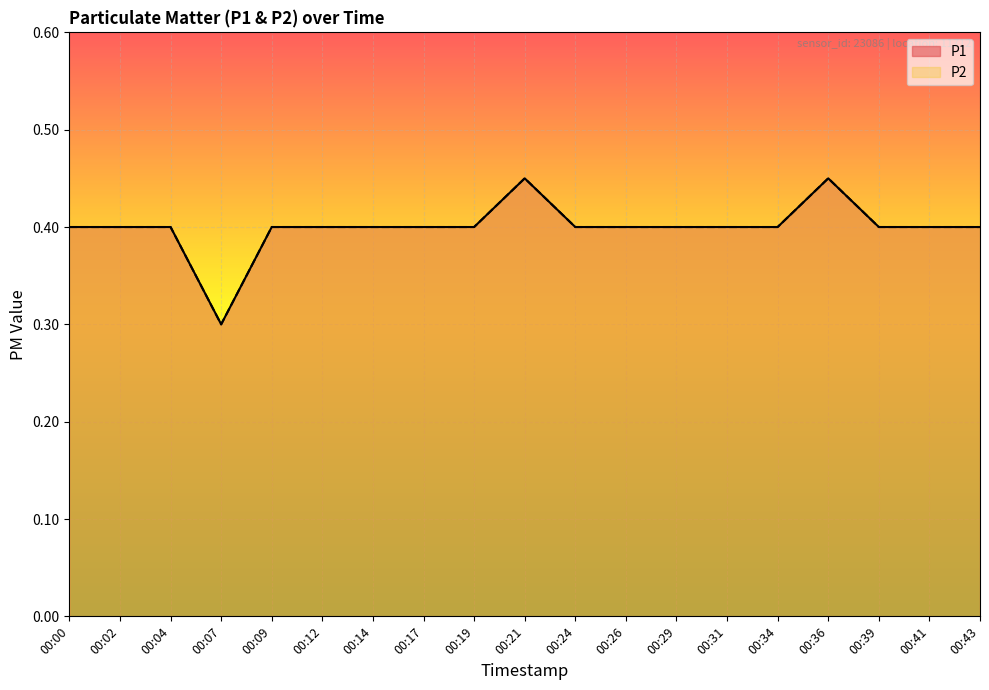

Count the P2 values in the range 0 to 1.

19